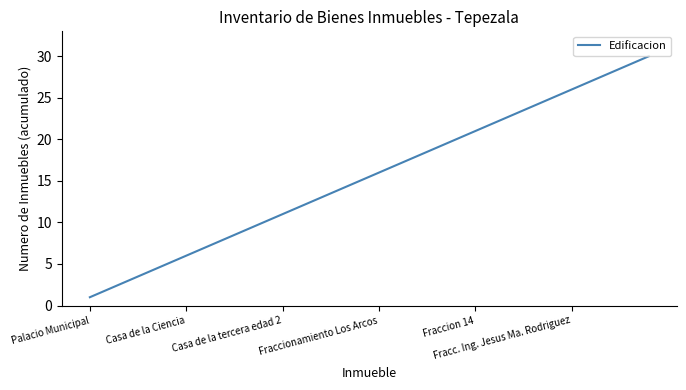

What is the difference between the second highest and second lowest values?

27